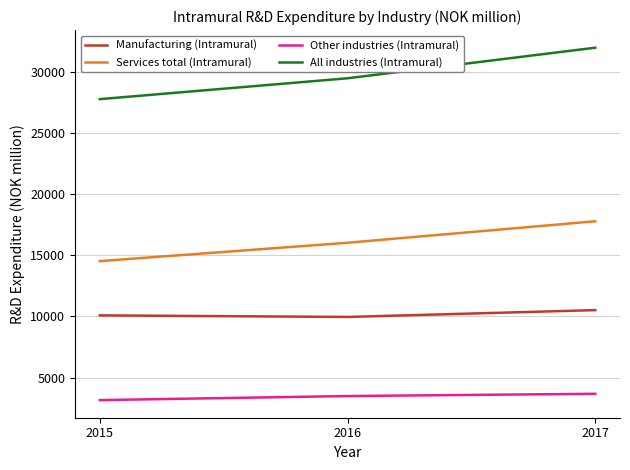

Which series has the largest total across all categories?

All industries (Intramural)